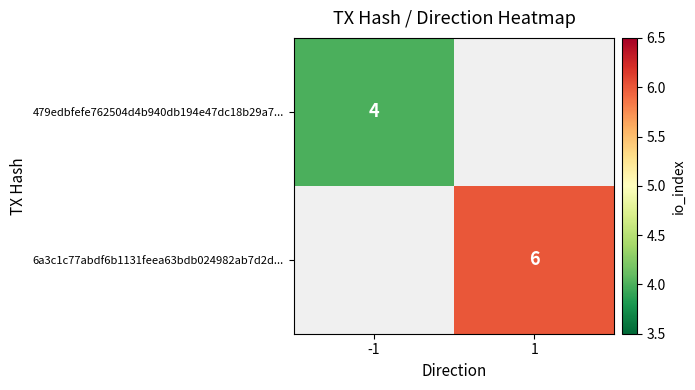

Count the number of categories in the chart.

2